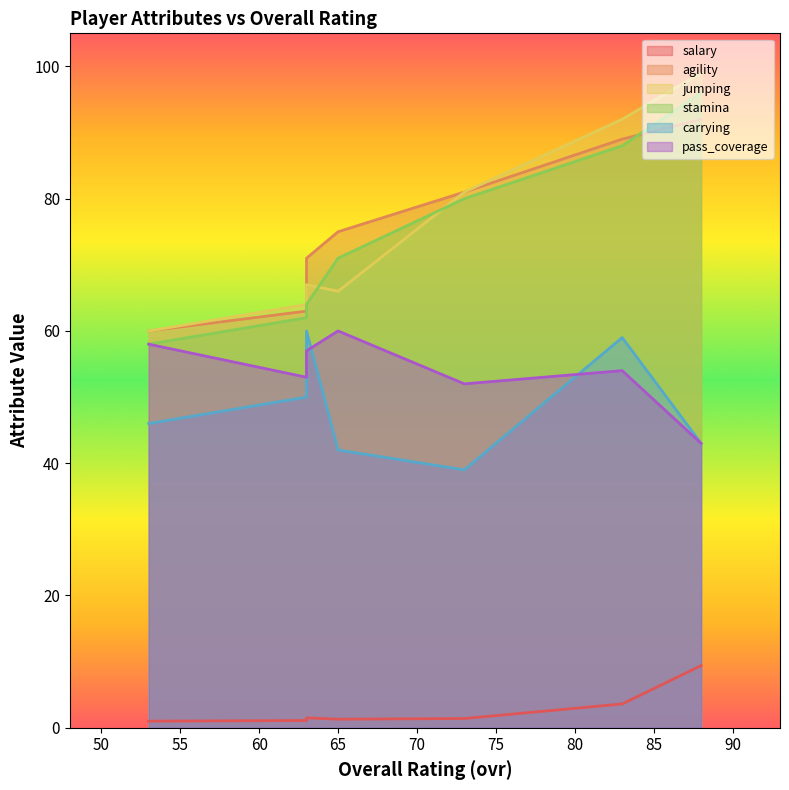

Which series has the largest range (max minus min)?

jumping